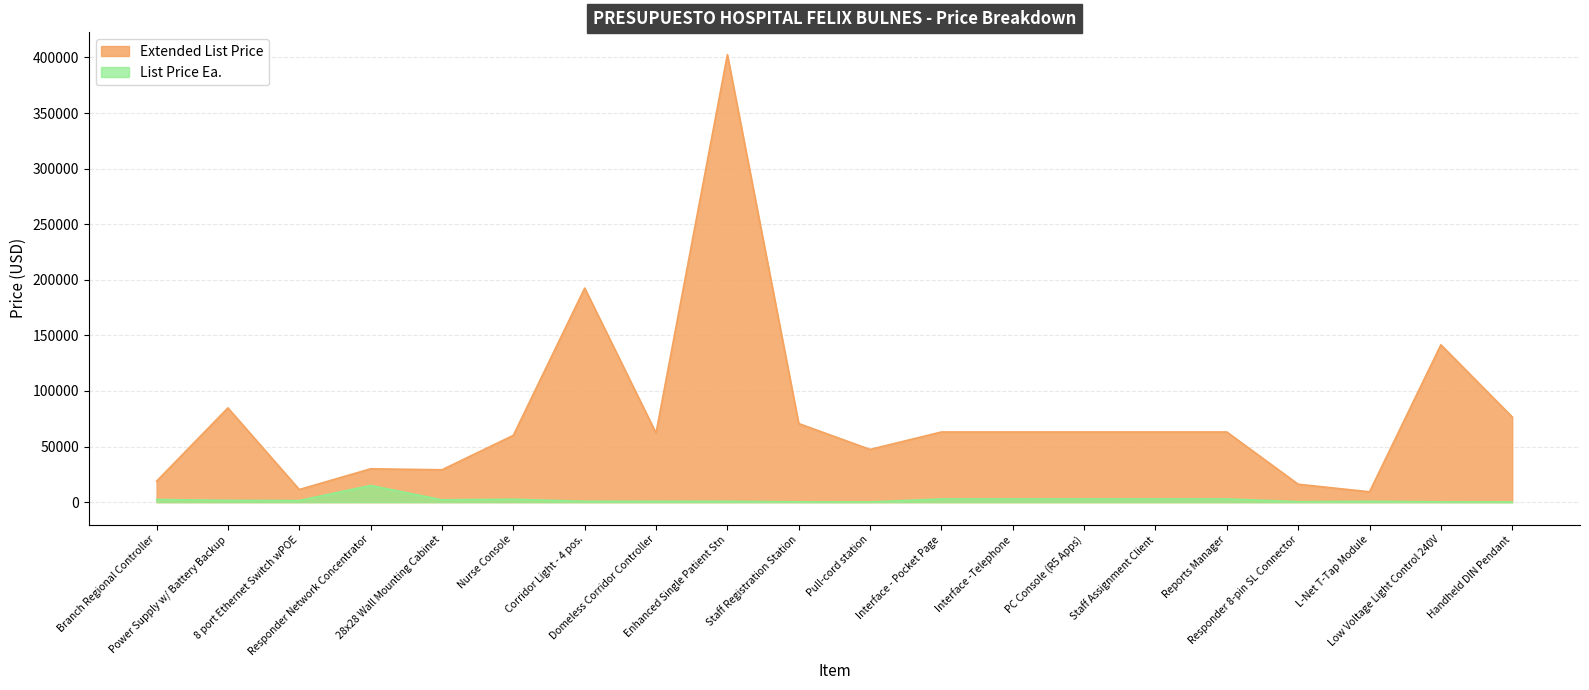

At how many categories does at least one series exceed 359253?

1